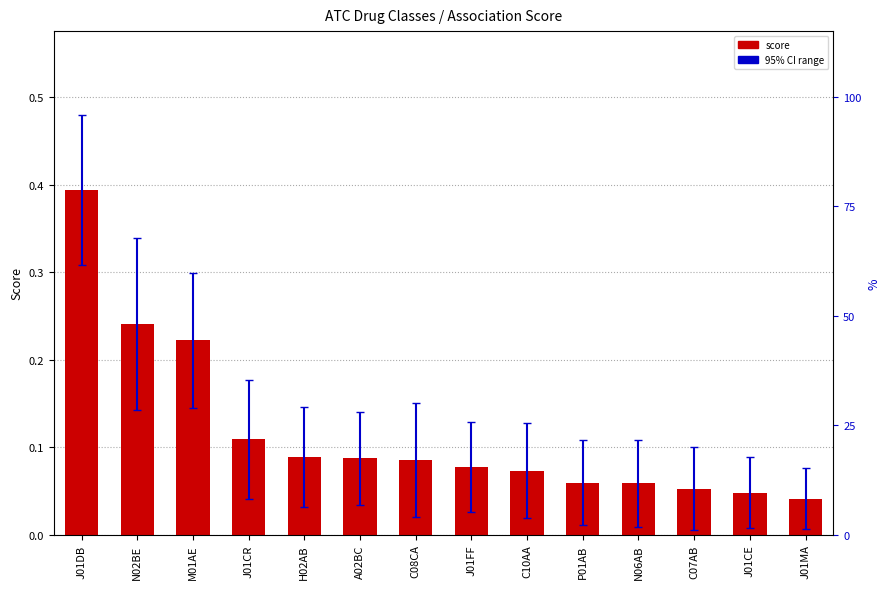

What is the difference between the maximum and minimum values?

0.4